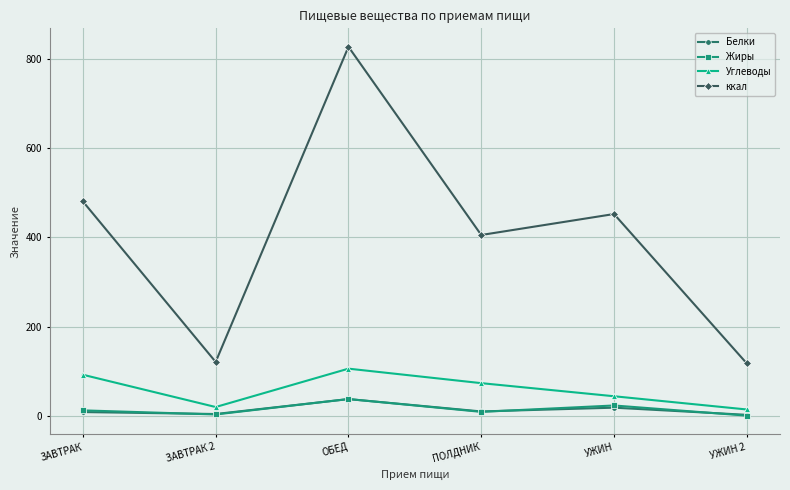

What is the average value of the Углеводы series?

58.2